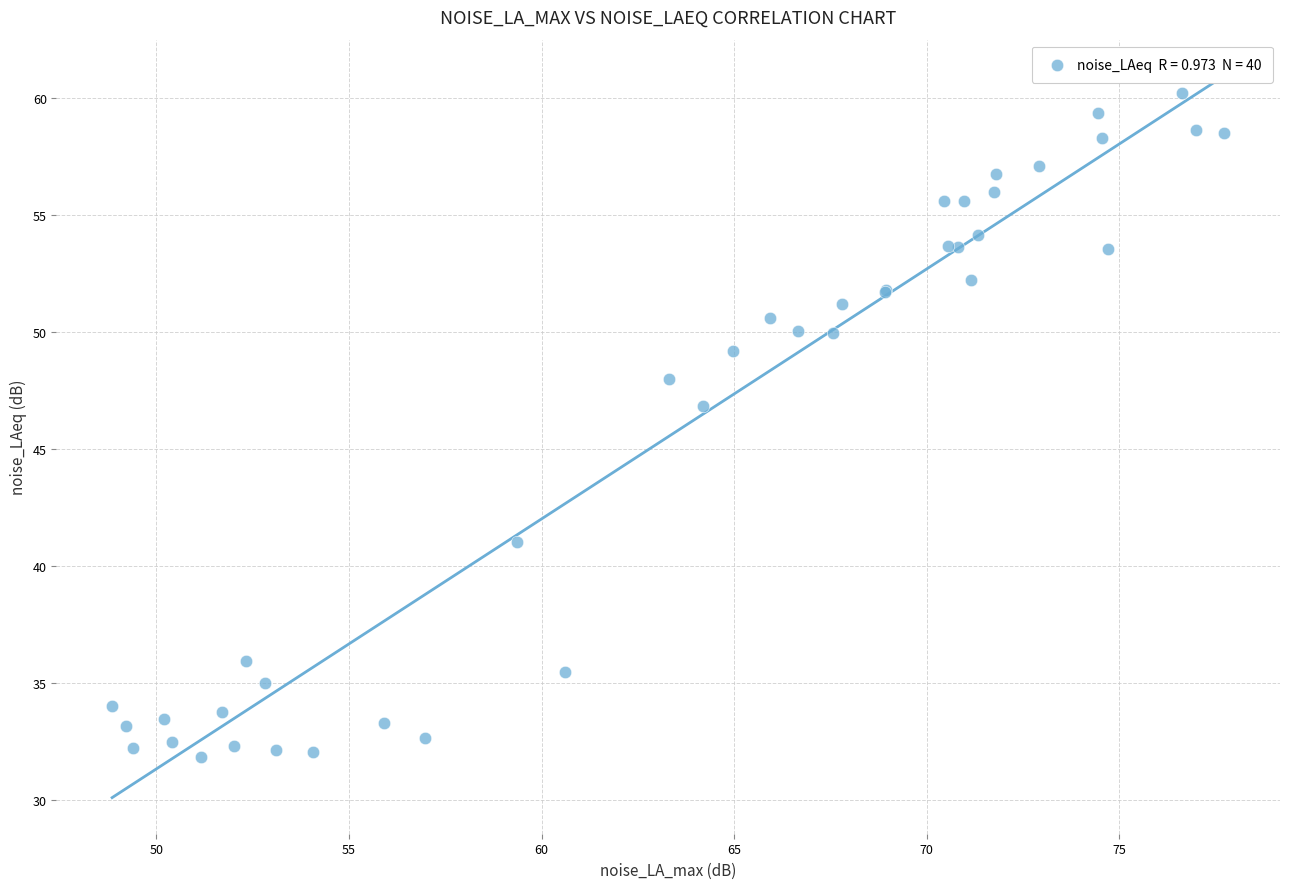

What Y value in the scatter plot is closest to 46?

46.9